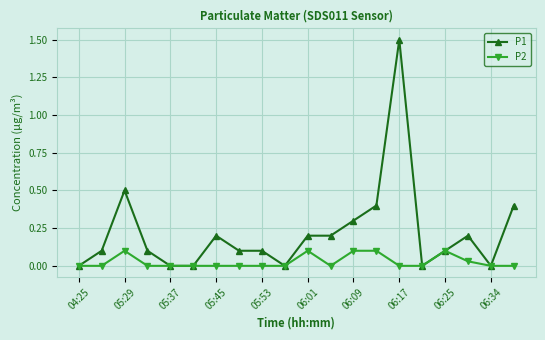

True or false: P2 has more than 2 interior local peaks.

True